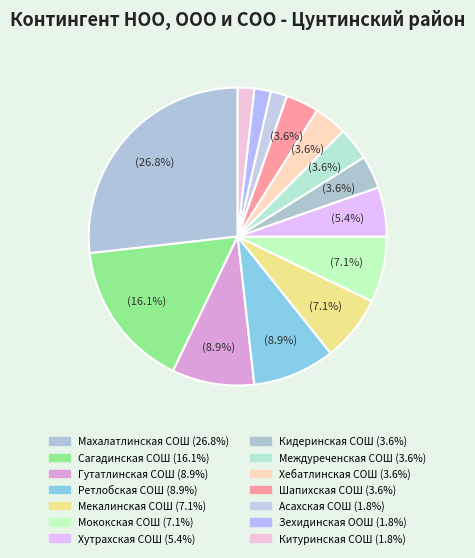

Which category has the smallest portion of the pie?

Асахская СОШ